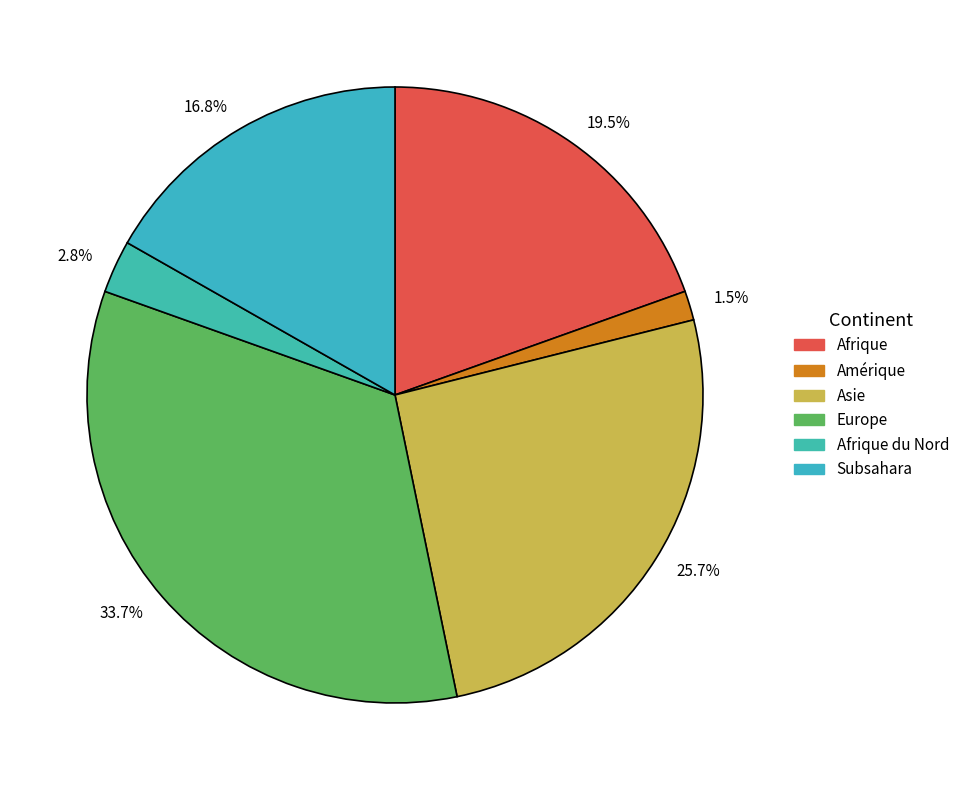

How many slices are in this pie chart?

6